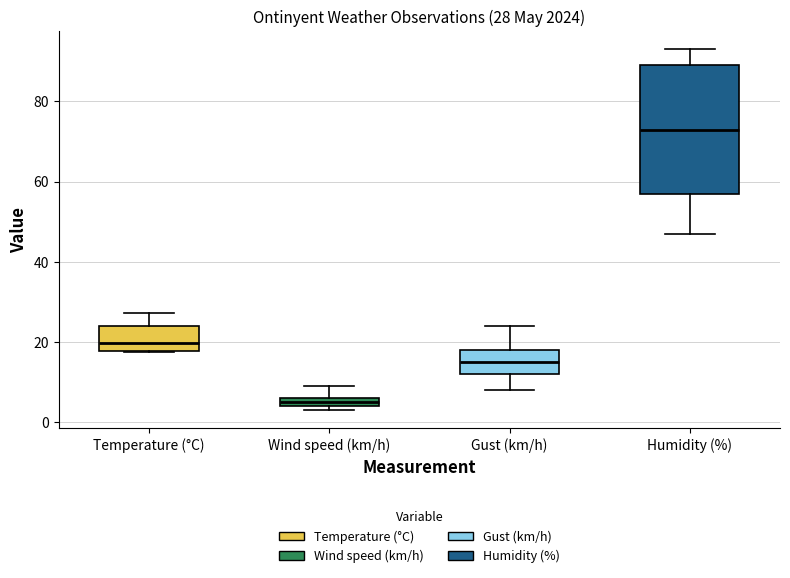

Comparing the boxes themselves (not the whiskers), which one is the tallest?

Humidity (%)